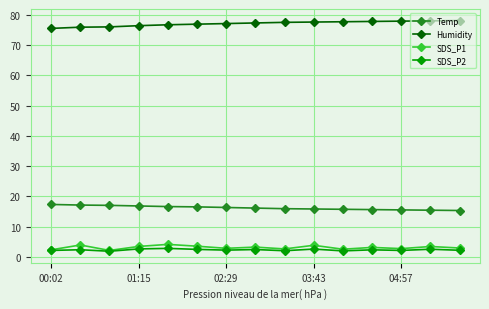

Does the chart have visible grid lines?

Yes